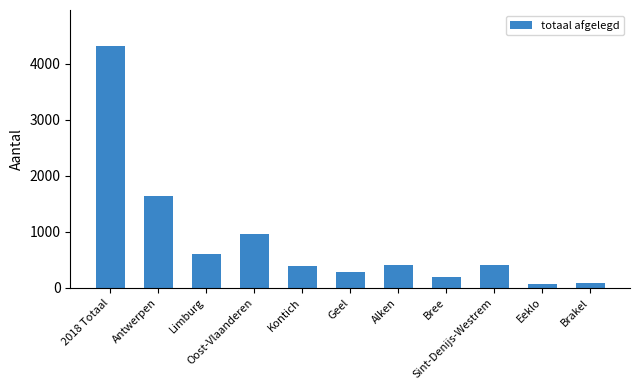

What is the difference between the maximum and minimum values?

4259